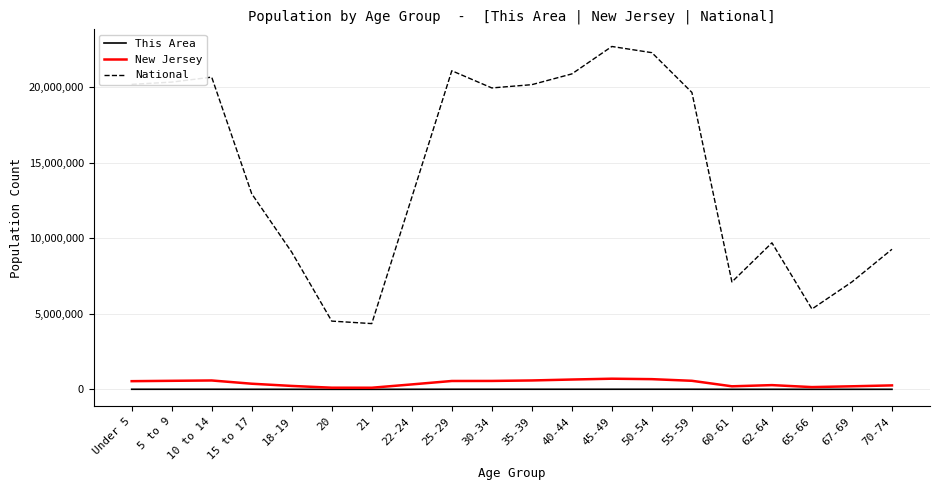

Where is National nearest to the value 13531442?

15 to 17